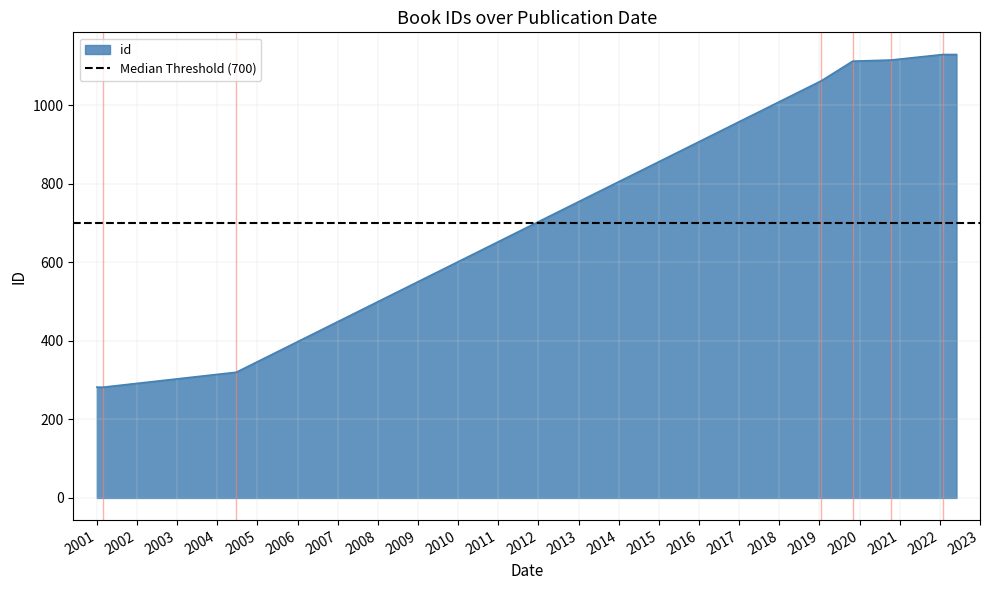

What is the highest value of the id series?

1129